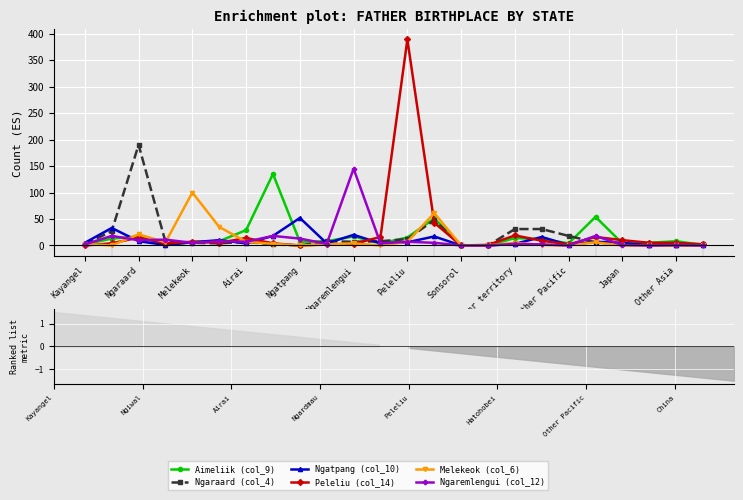

What is the difference between the Ngaremlengui (col_12) values at 17 and Peleliu?

5